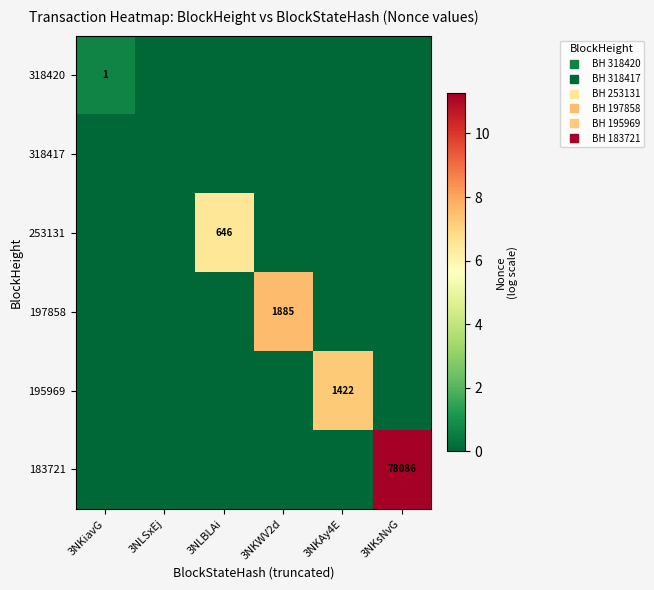

Rank the series by their maximum value, from lowest to highest.

318417, 318420, 253131, 195969, 197858, 183721